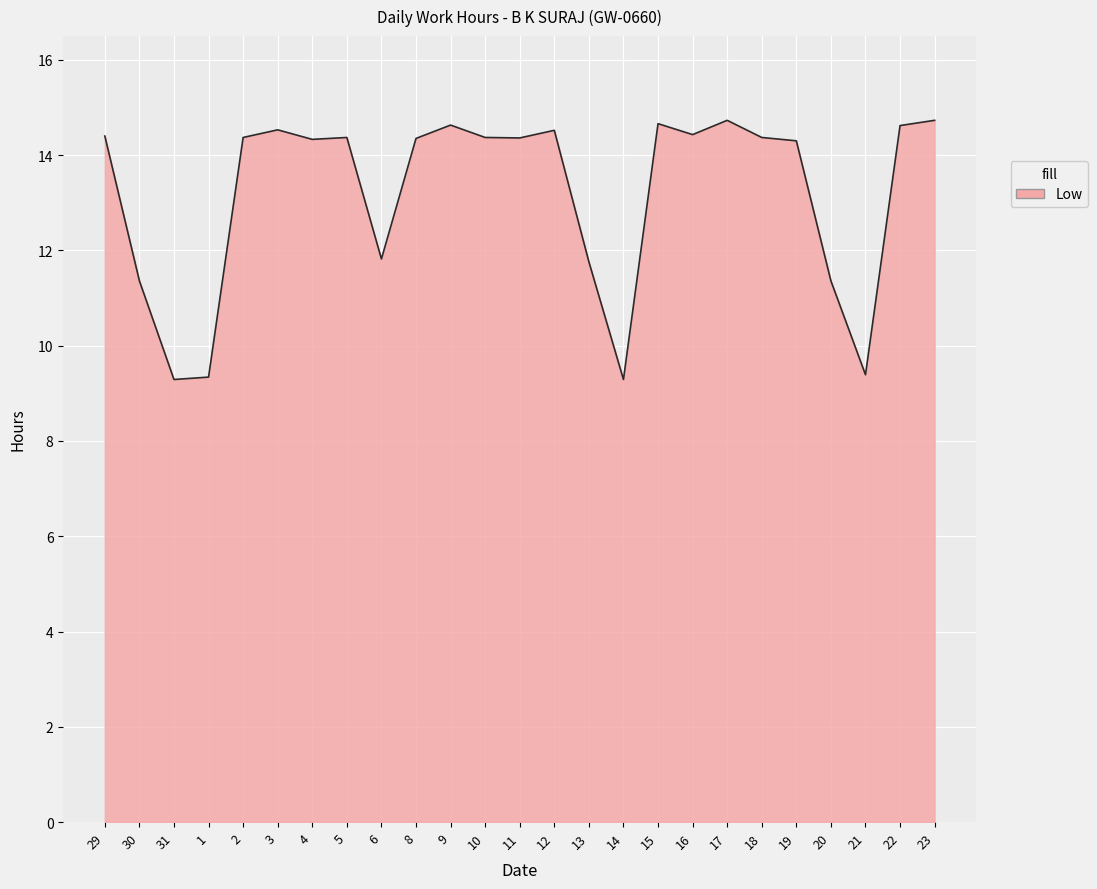

The chart shows a value of 21.3 at 8. True or false?

False